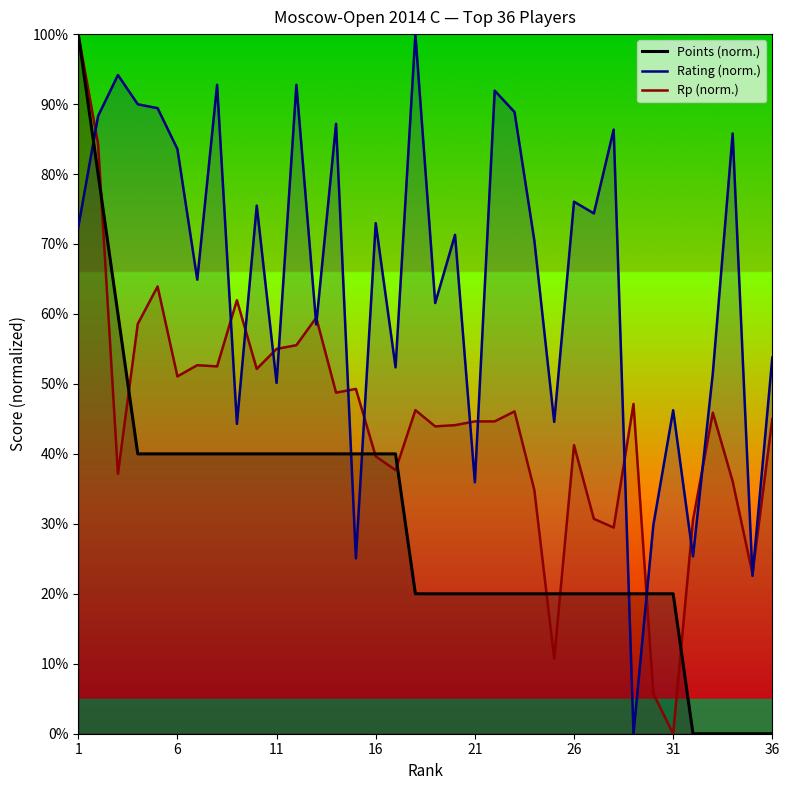

What is the highest value of the Rp (norm.) series?

100.0